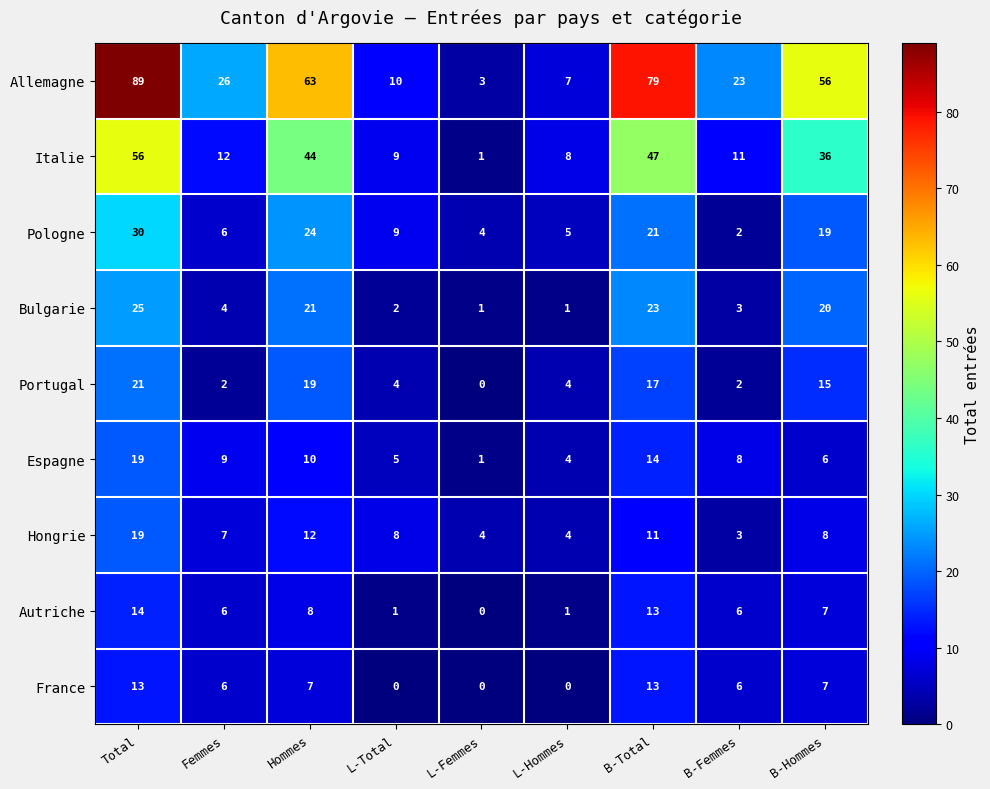

Which category has the highest value across all series?

Total